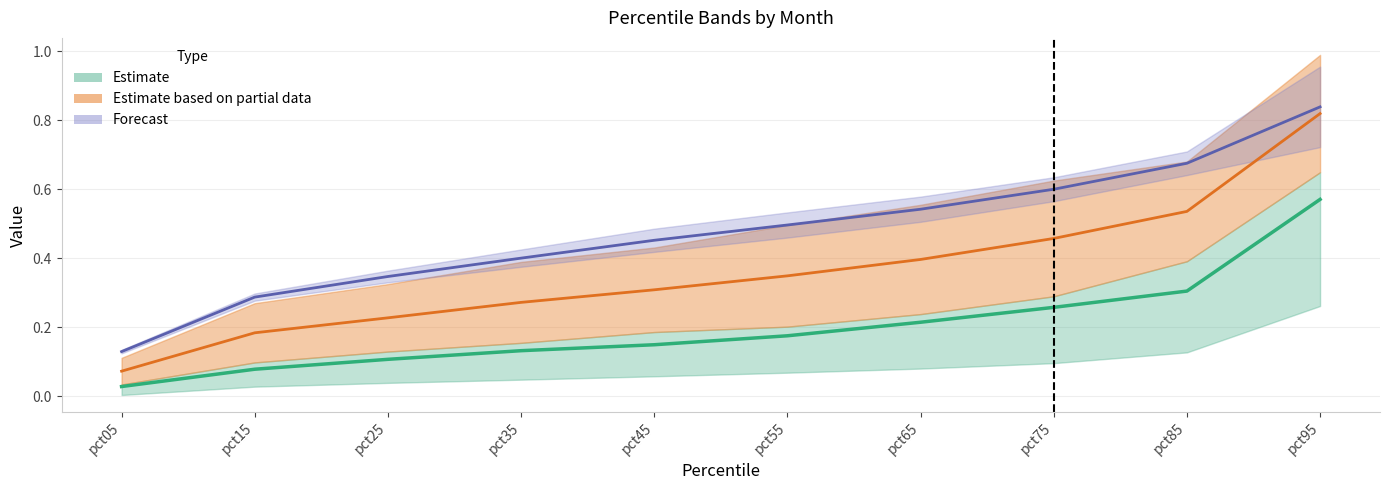

Between pct35 and pct15, which is larger?

pct35